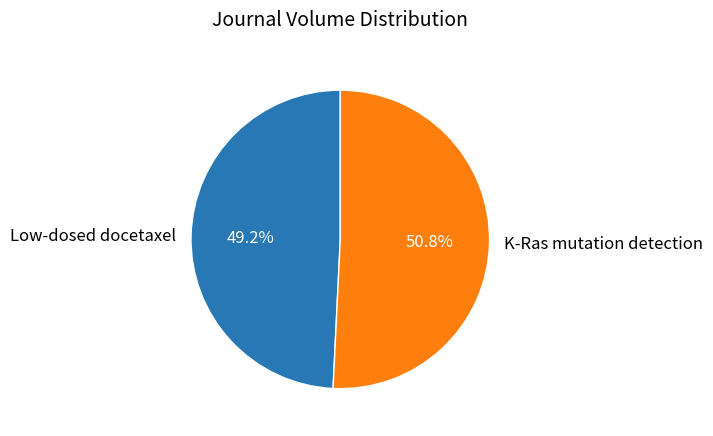

Which category has the biggest portion of the pie?

K-Ras mutation detection